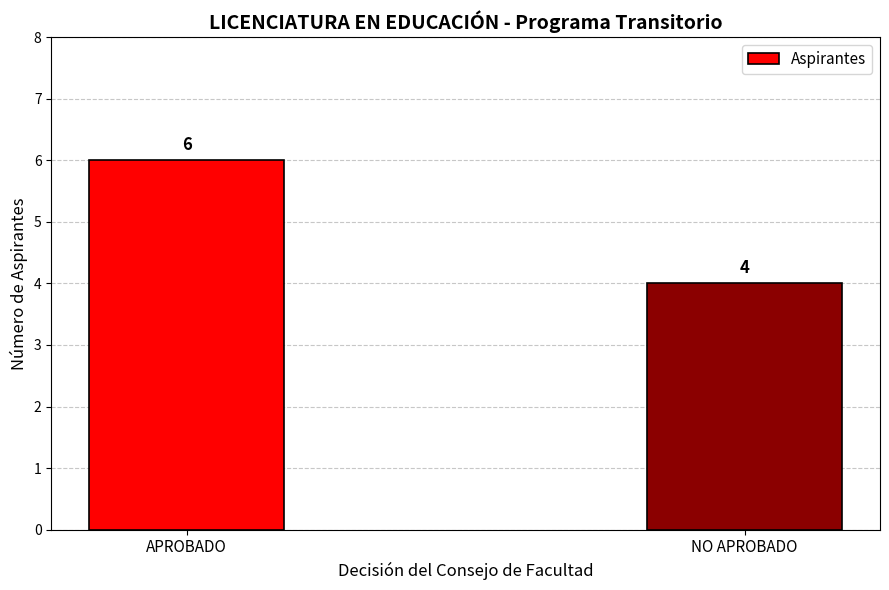

What is the change in value from APROBADO to NO APROBADO?

-2